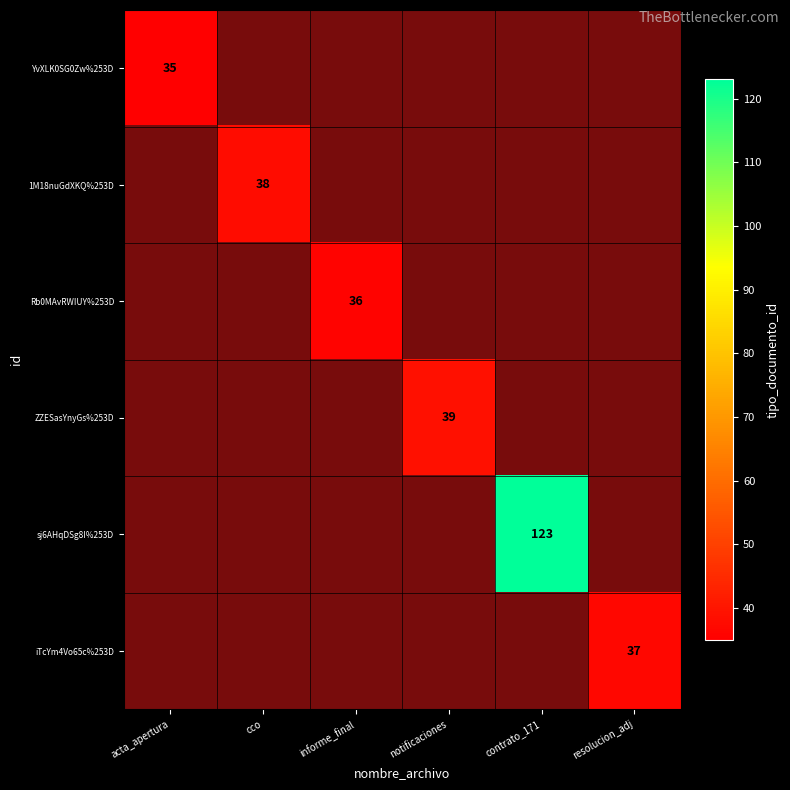

Is it true that Rb0MAvRWIUY%253D equals 9 at informe_final?

False